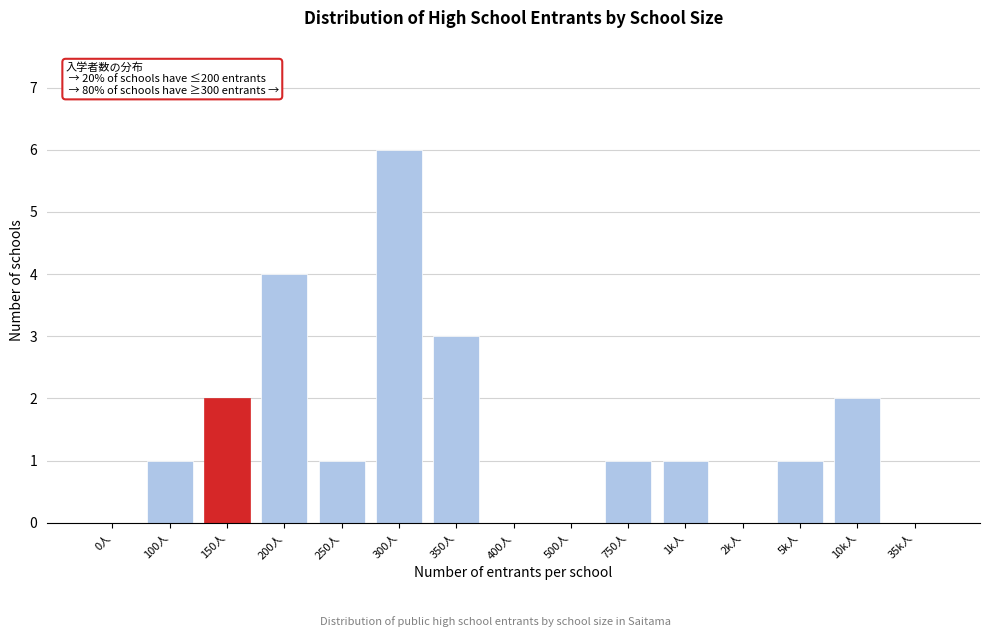

Reading left to right, what are all the values shown in this chart?

0人=0	100人=1	150人=2	200人=4	250人=1	300人=6	350人=3	400人=0	500人=0	750人=1	1k人=1	2k人=0	5k人=1	10k人=2	35k人=0